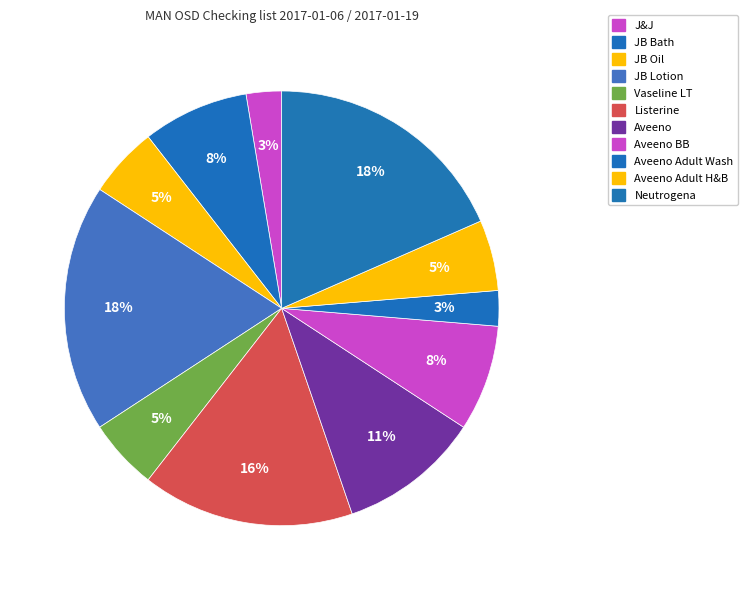

How many slices are in this pie chart?

11